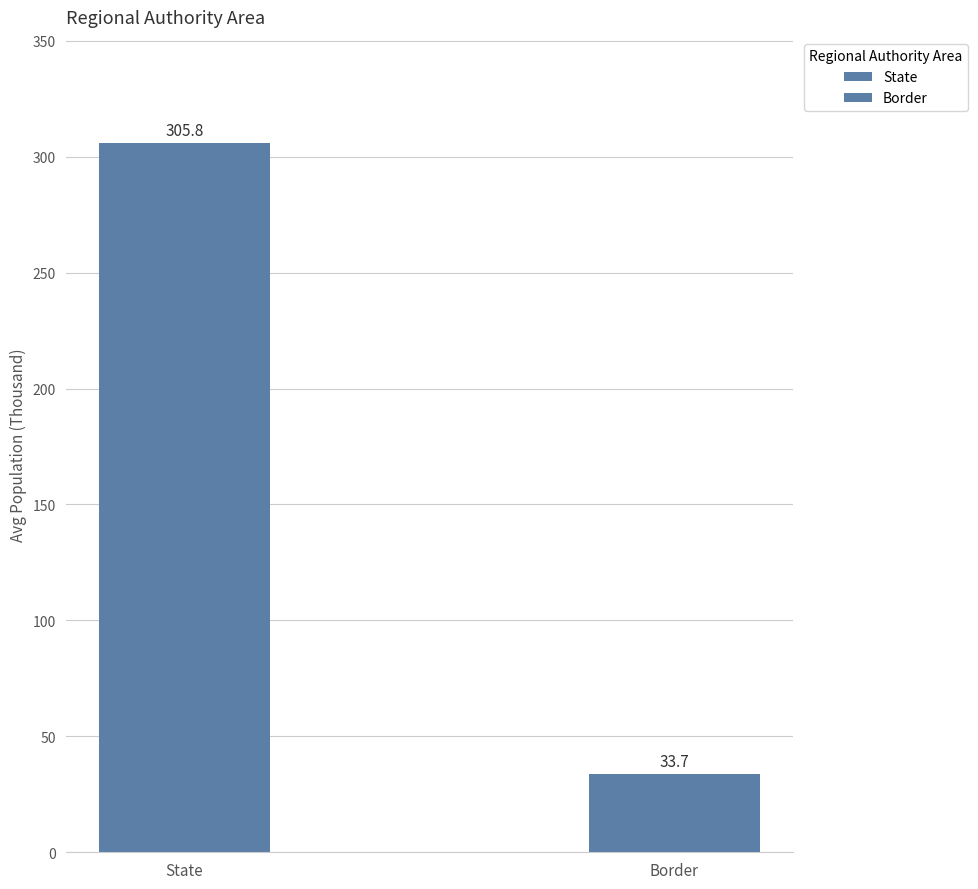

How many data points are less than 305?

1